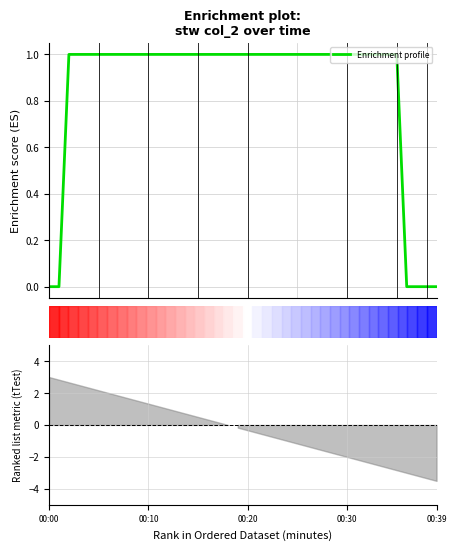

Is it true that the value at 37 is 0.0?

True